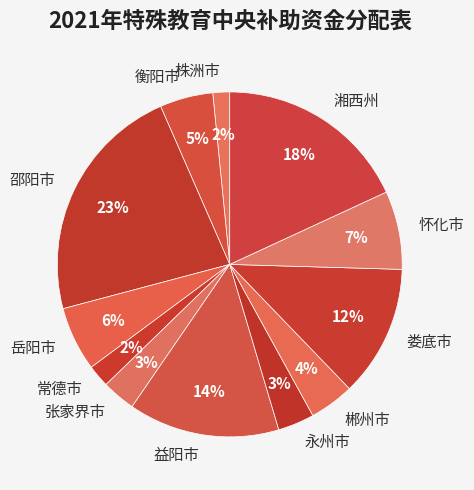

To the nearest percent, what is the average slice percentage?

8%